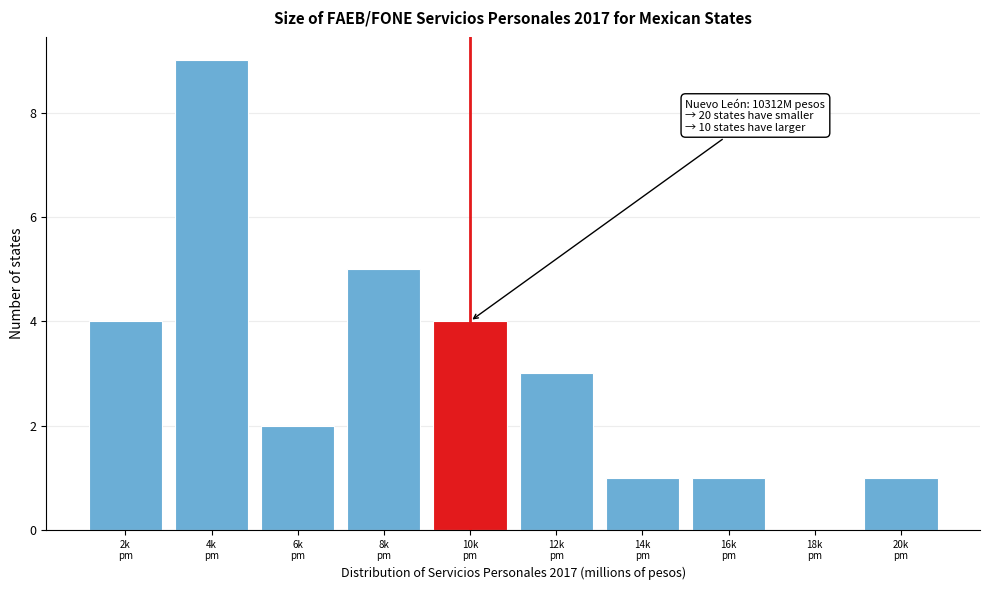

What is the greatest value displayed?

9